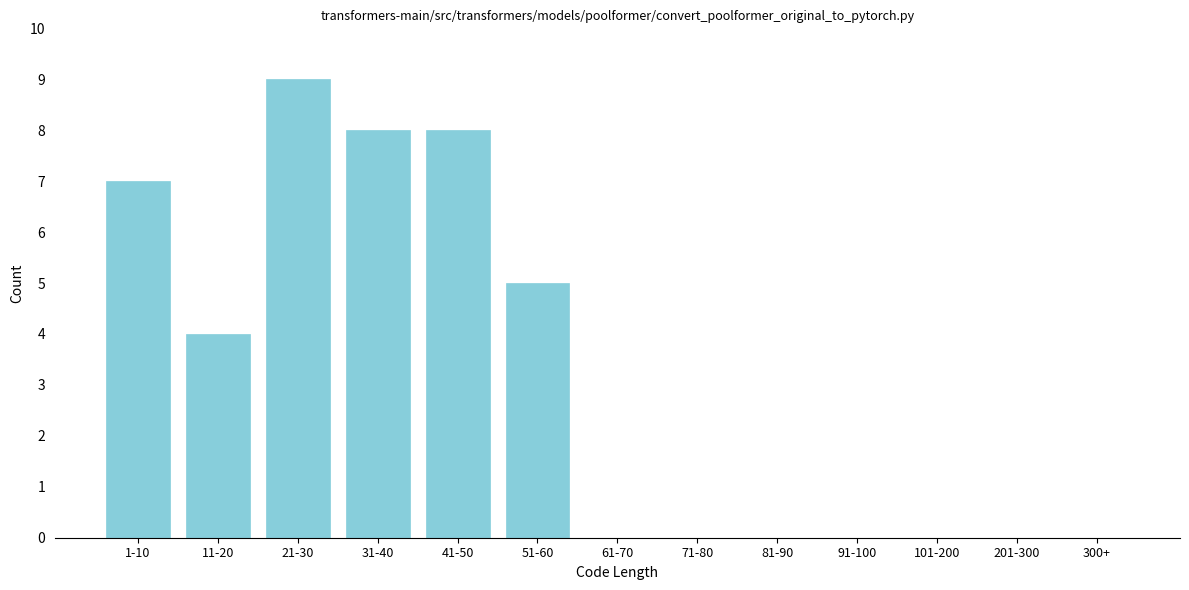

Reading left to right, list all the values displayed in this chart.

1-10=7	11-20=4	21-30=9	31-40=8	41-50=8	51-60=5	61-70=0	71-80=0	81-90=0	91-100=0	101-200=0	201-300=0	300+=0